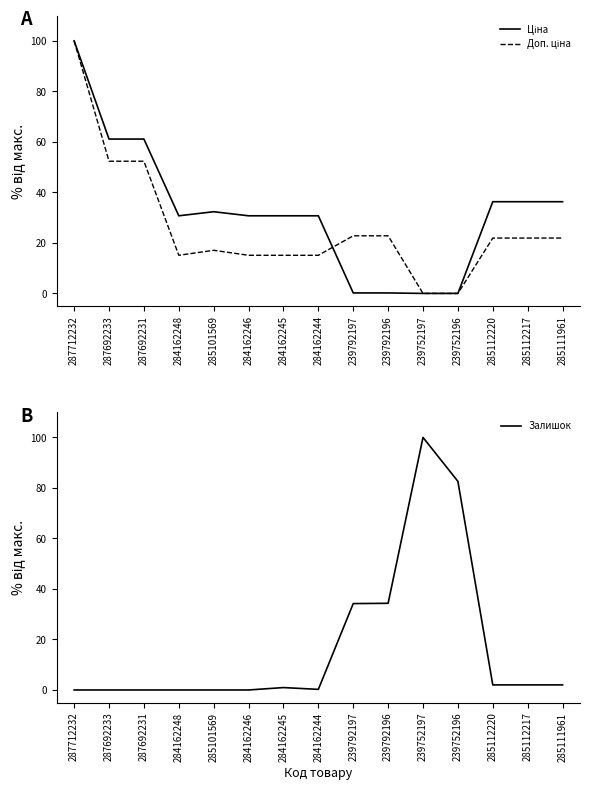

Does the chart display data point markers on the line(s)?

No